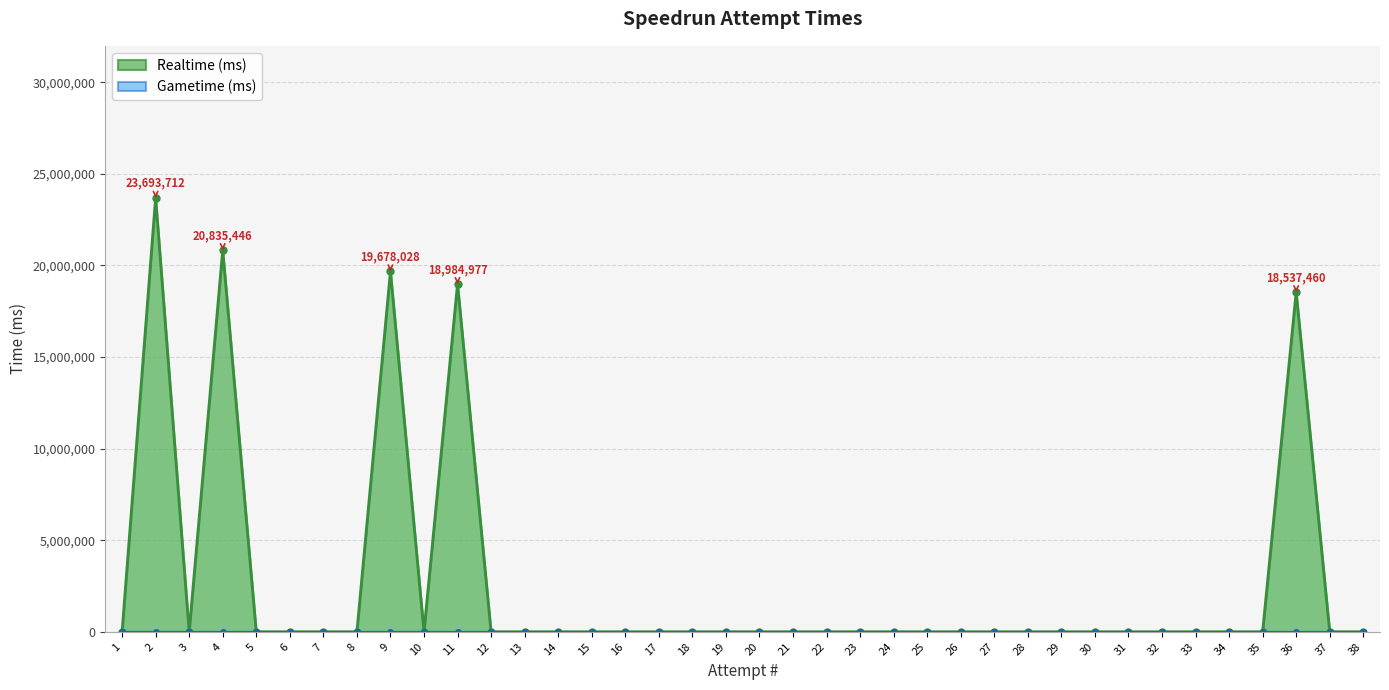

The value of Realtime (ms) at 33 is -12484015. True or false?

False